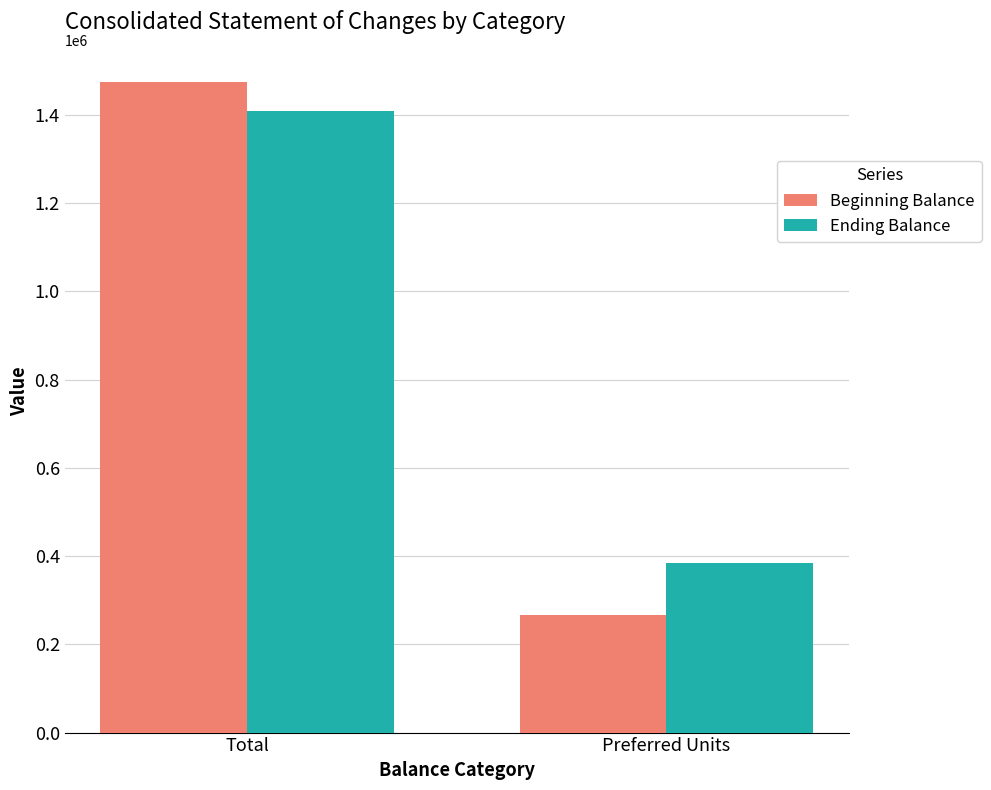

The Beginning Balance series shows 1473528 at Total. True or false?

True